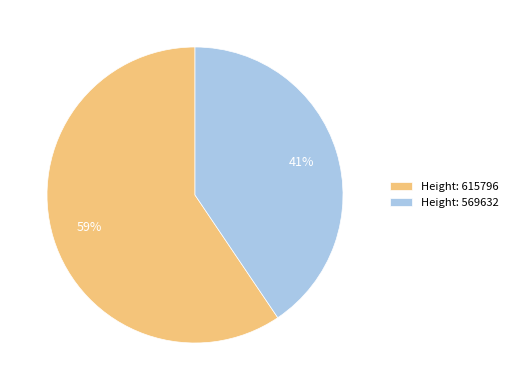

Which slice is the smallest?

Height: 569632